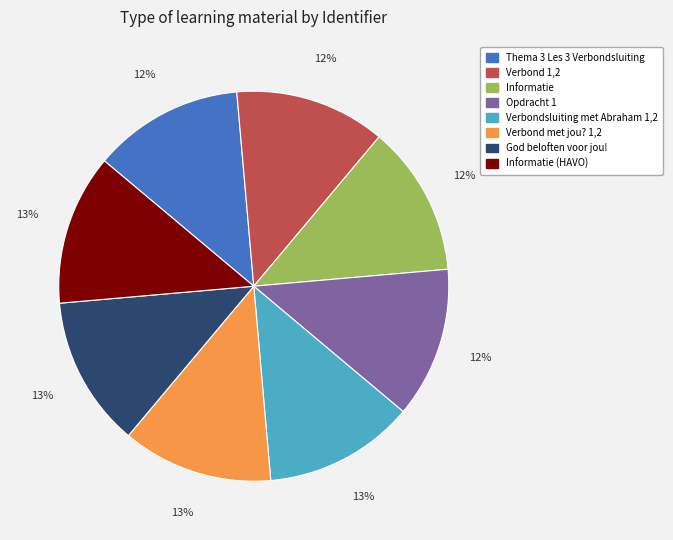

How many slices are in this pie chart?

8